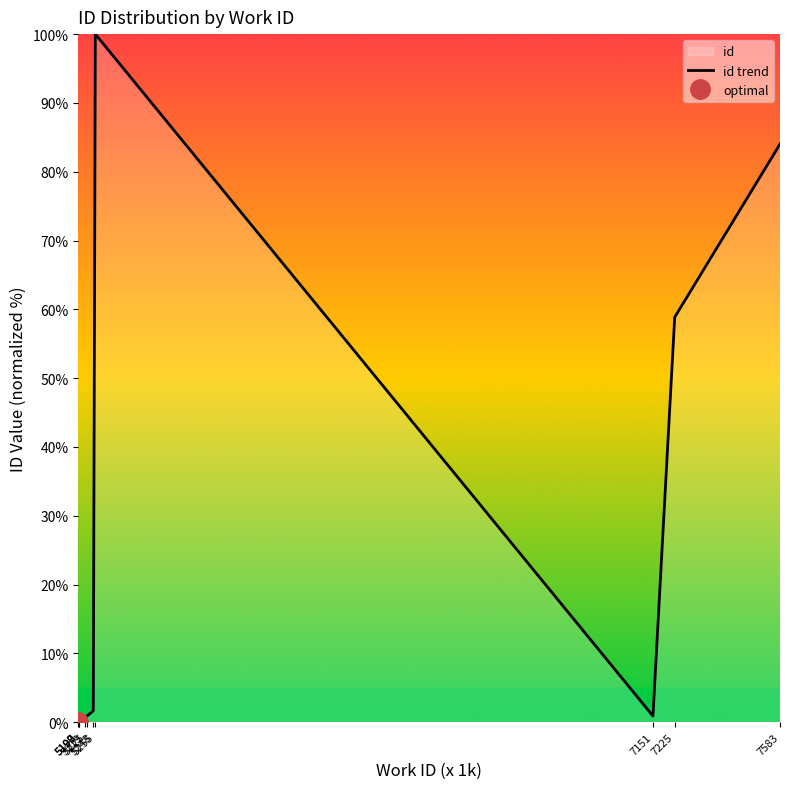

What is the difference between the maximum and minimum values?

100.0